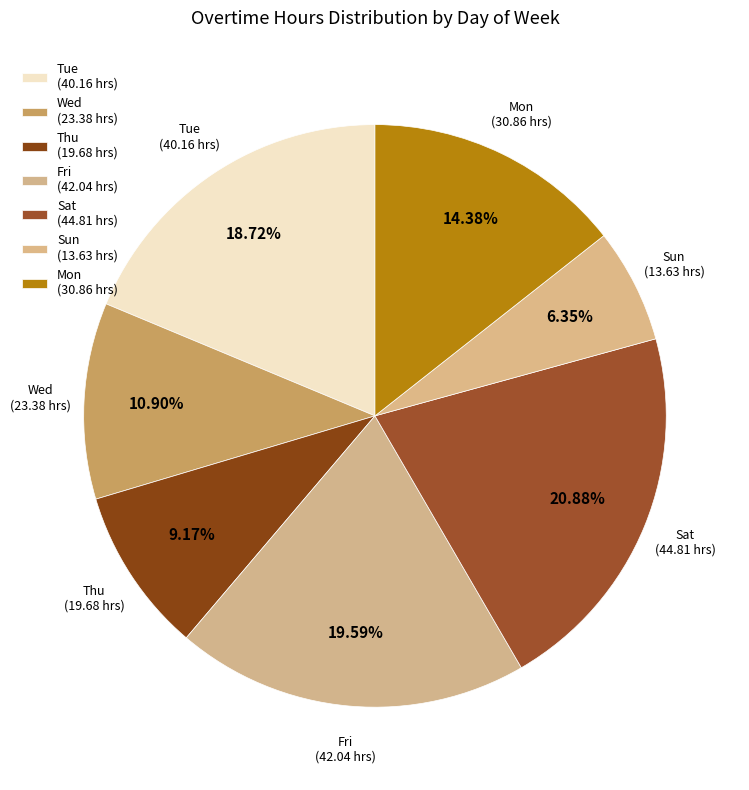

How many slices are in this pie chart?

7